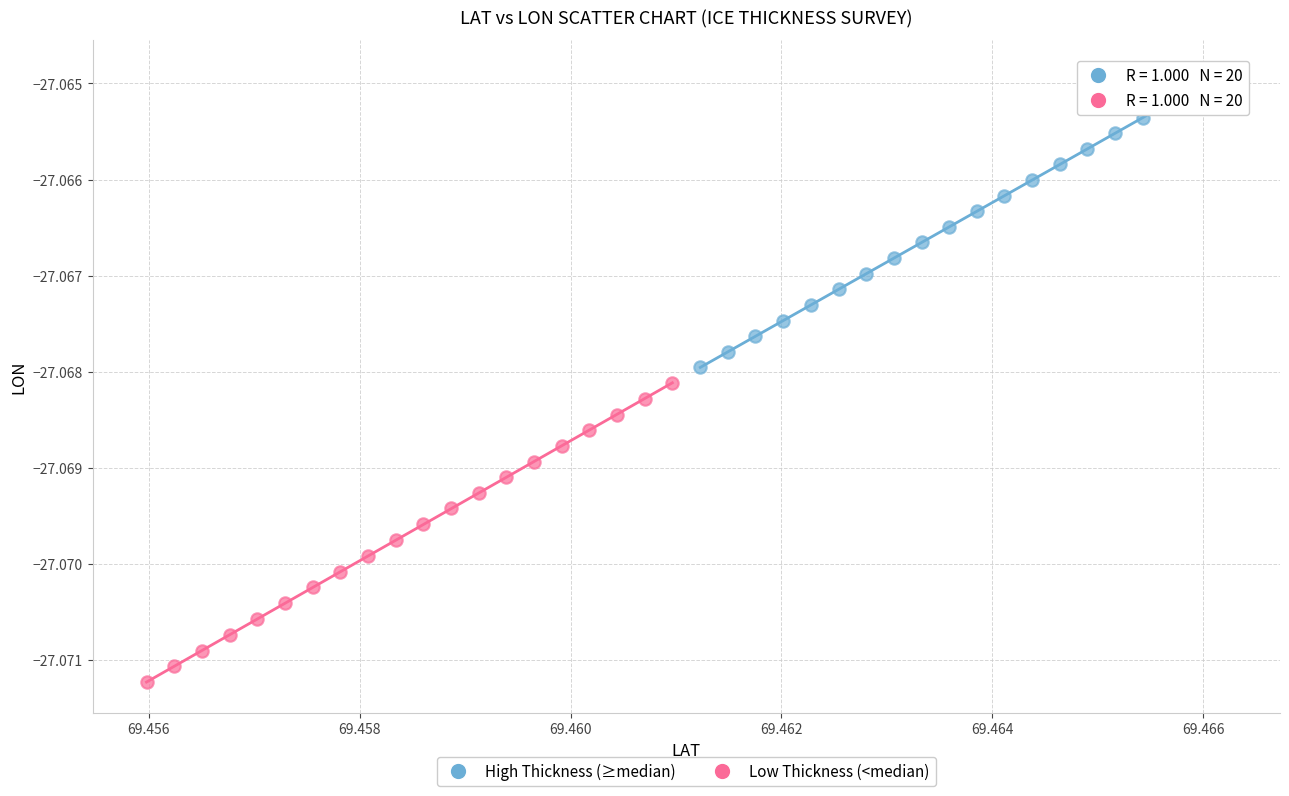

Which series reaches the minimum Y coordinate?

Low Thickness (<median)